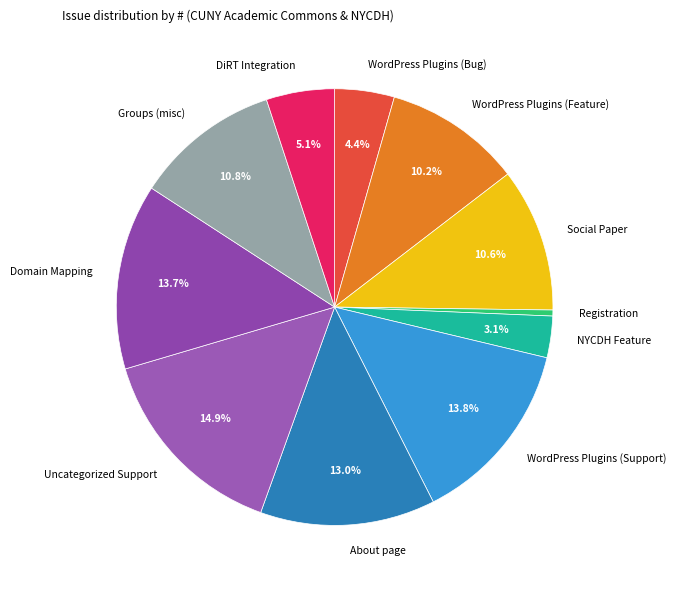

Which category has the biggest portion of the pie?

Uncategorized Support